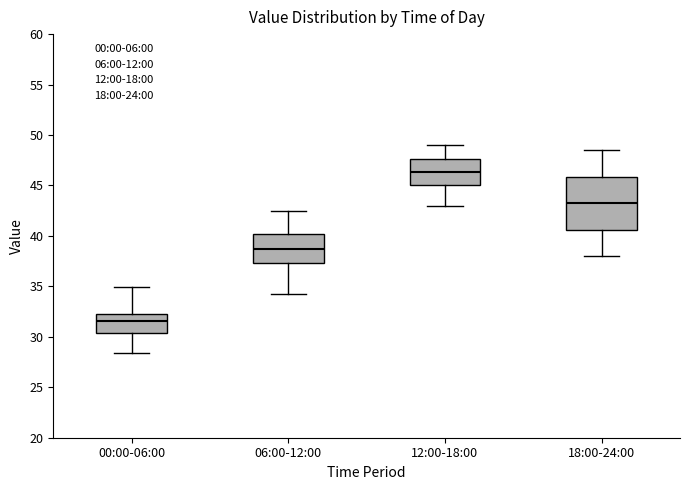

Which box has the highest median line?

12:00-18:00